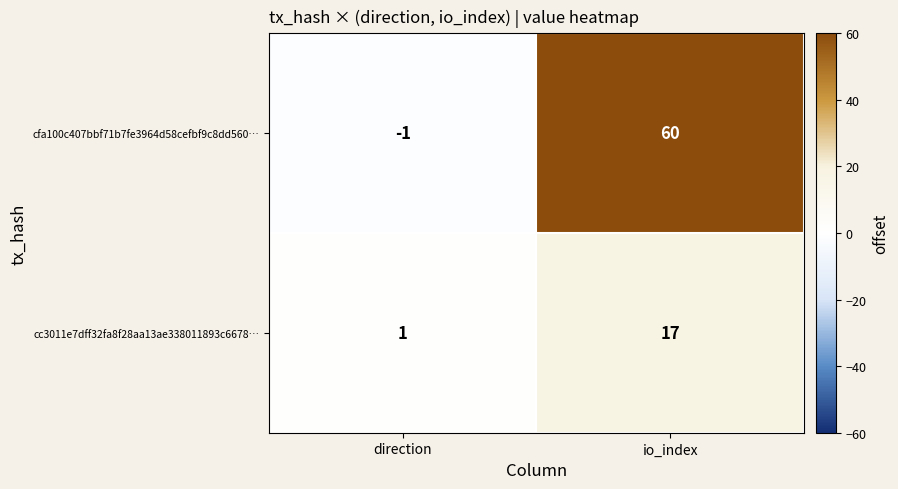

What is the sum of the cfa100c407bbf71b7fe3964d58cefbf9c8dd560… values at direction and io_index?

59